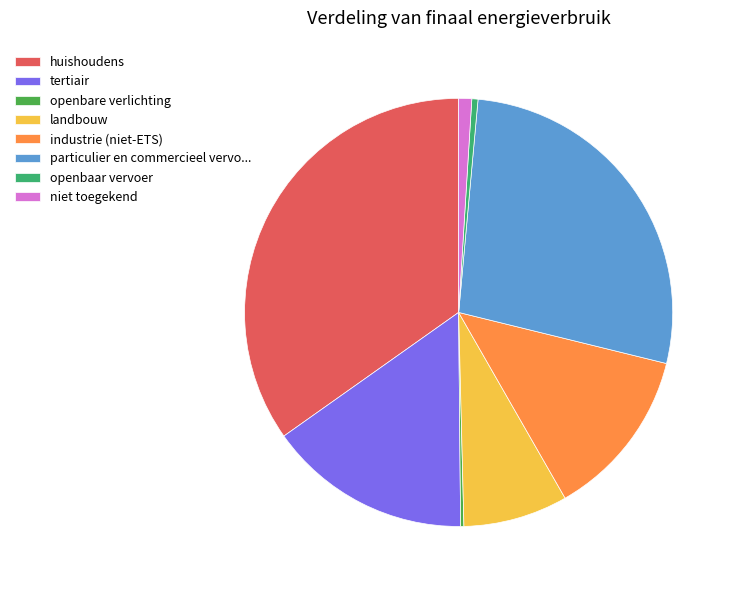

Which has a higher value, industrie (niet-ETS) or openbaar vervoer?

industrie (niet-ETS)